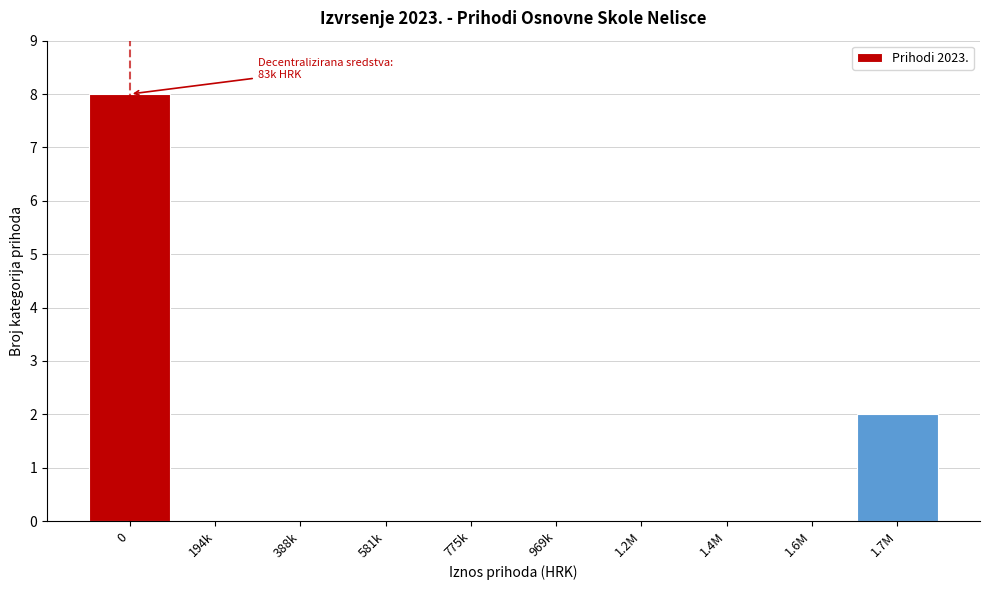

Reading right to left, extract all data points from this chart.

1.7M=2	1.6M=0	1.4M=0	1.2M=0	969k=0	775k=0	581k=0	388k=0	194k=0	0=8